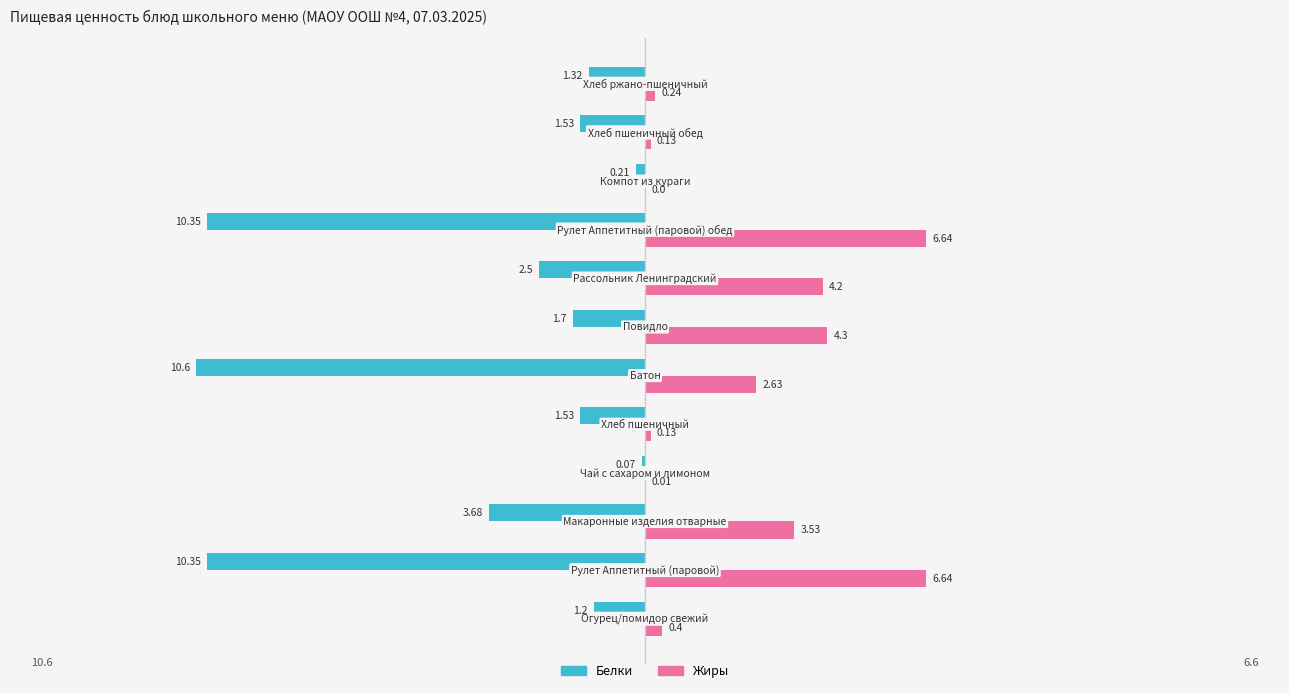

Which series has the largest total across all categories?

Жиры